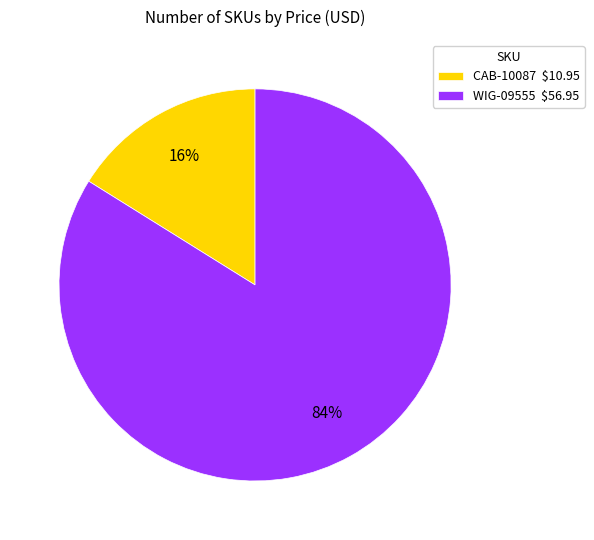

Combined, do CAB-10087 and WIG-09555 account for over 50%?

Yes